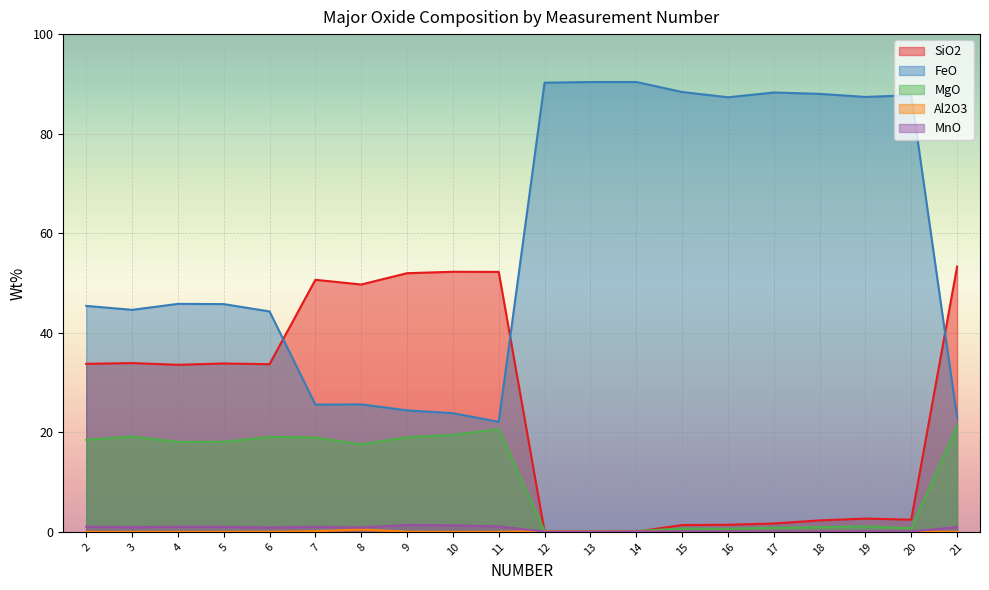

How many values in the MgO series exceed 18?

10